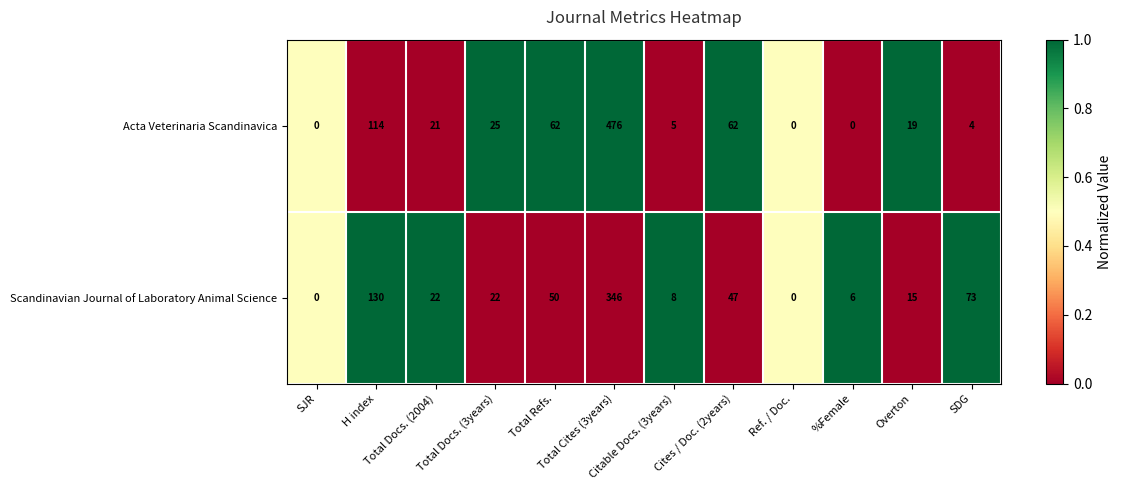

Count the number of categories in the chart.

12